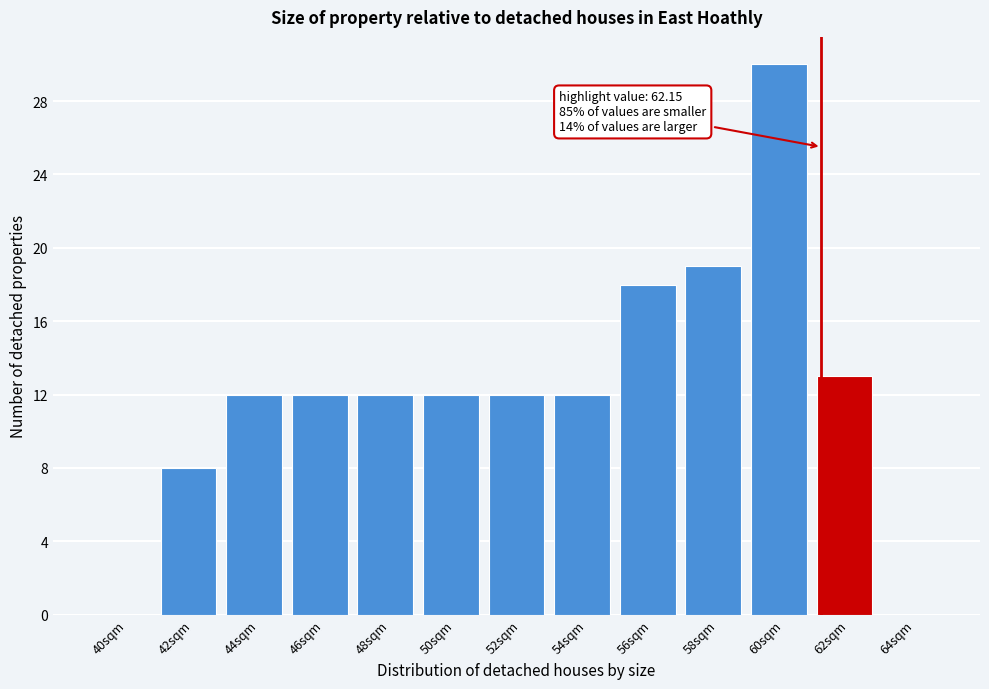

Reading left to right, what are all the values shown in this chart?

40sqm=0	42sqm=8	44sqm=12	46sqm=12	48sqm=12	50sqm=12	52sqm=12	54sqm=12	56sqm=18	58sqm=19	60sqm=30	62sqm=13	64sqm=0